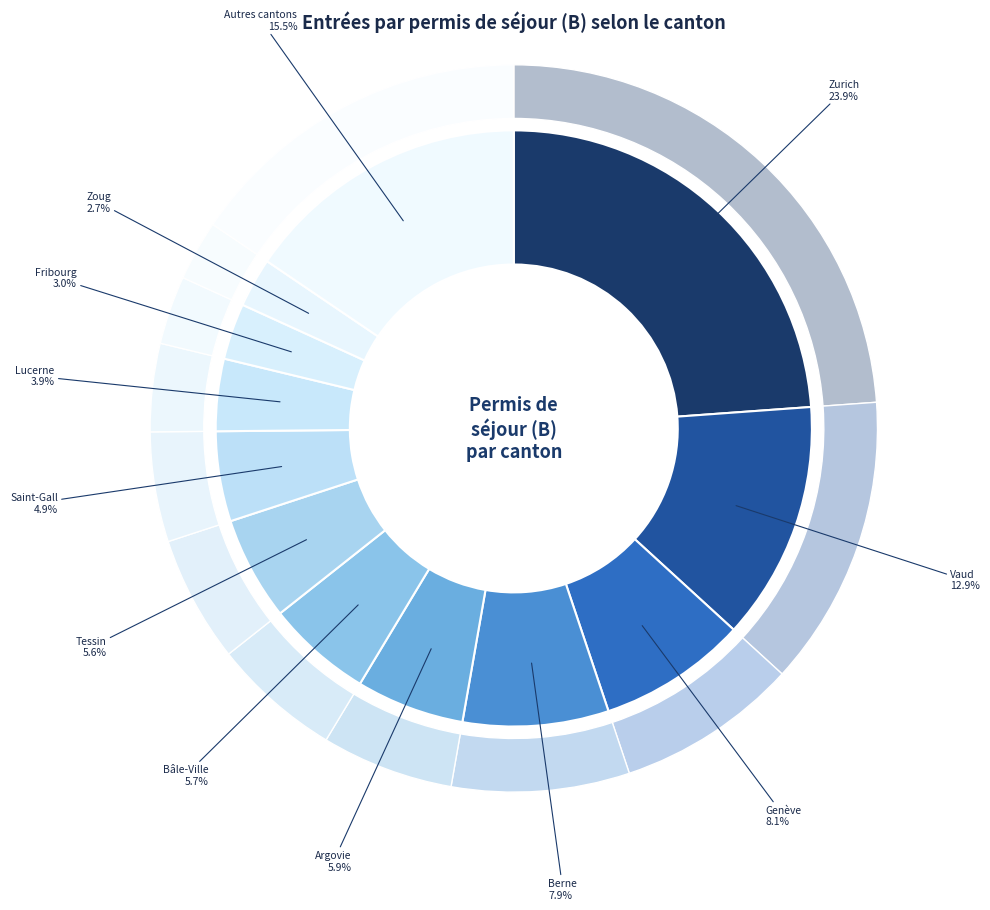

How many segments does this pie chart have?

24